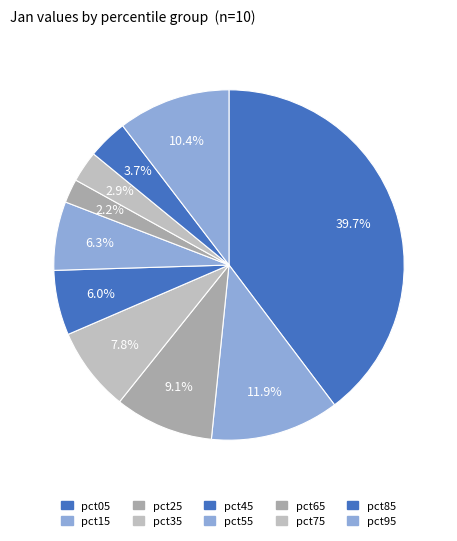

Which has a higher value, pct25 or pct65?

pct25